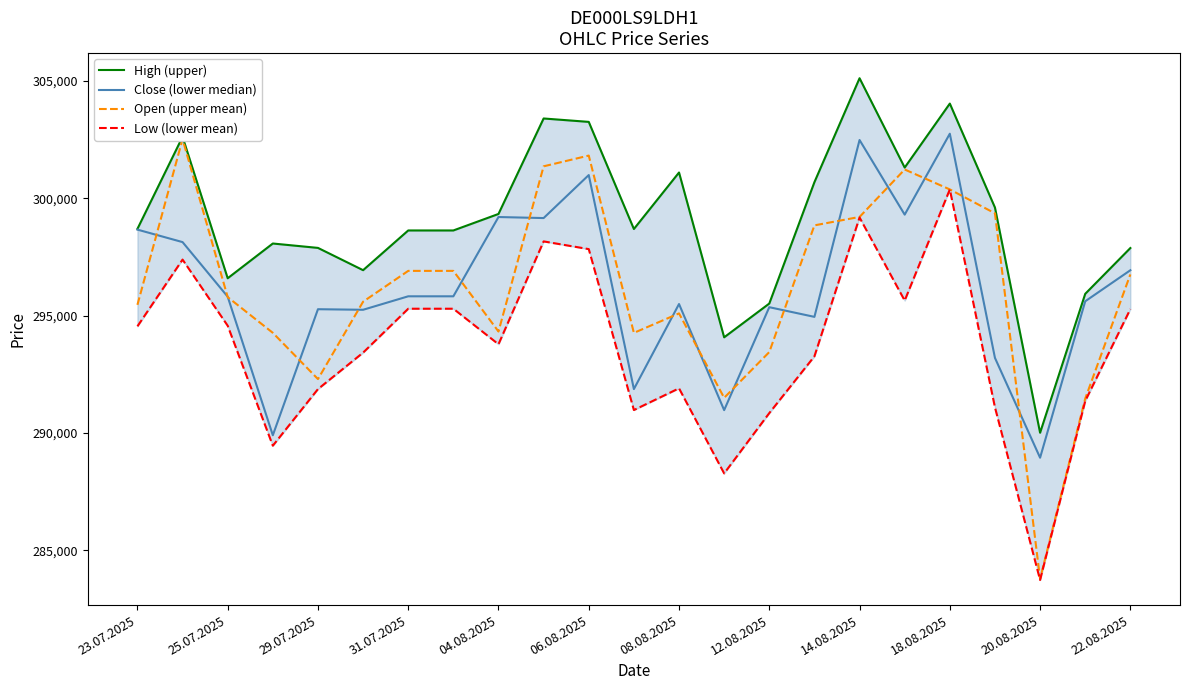

What are all the series names shown in the legend?

High (upper), Close (lower median), Open (upper mean), Low (lower mean)